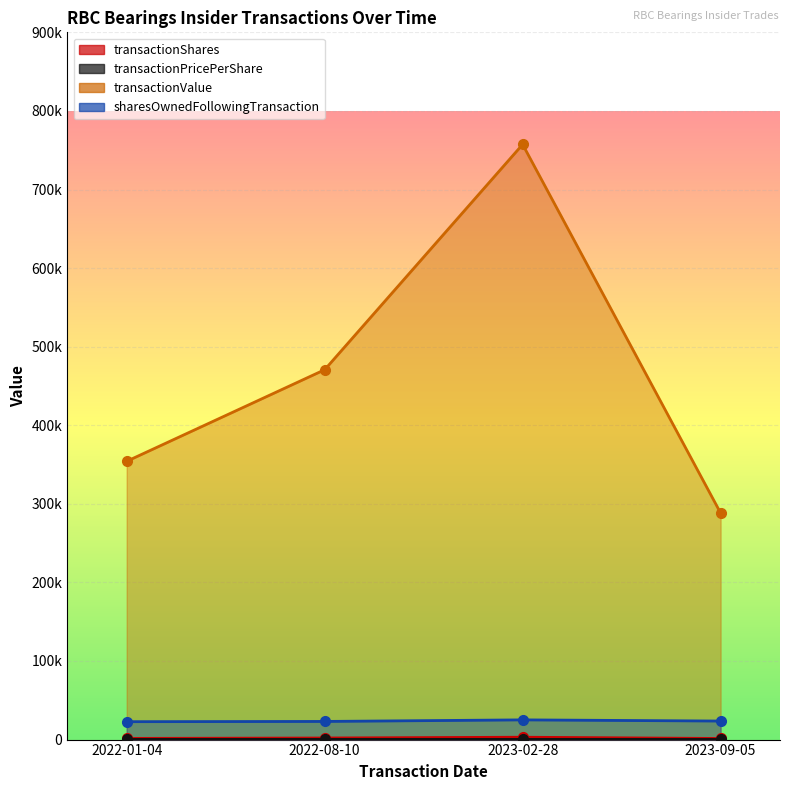

Which series has the widest spread of values?

transactionValue